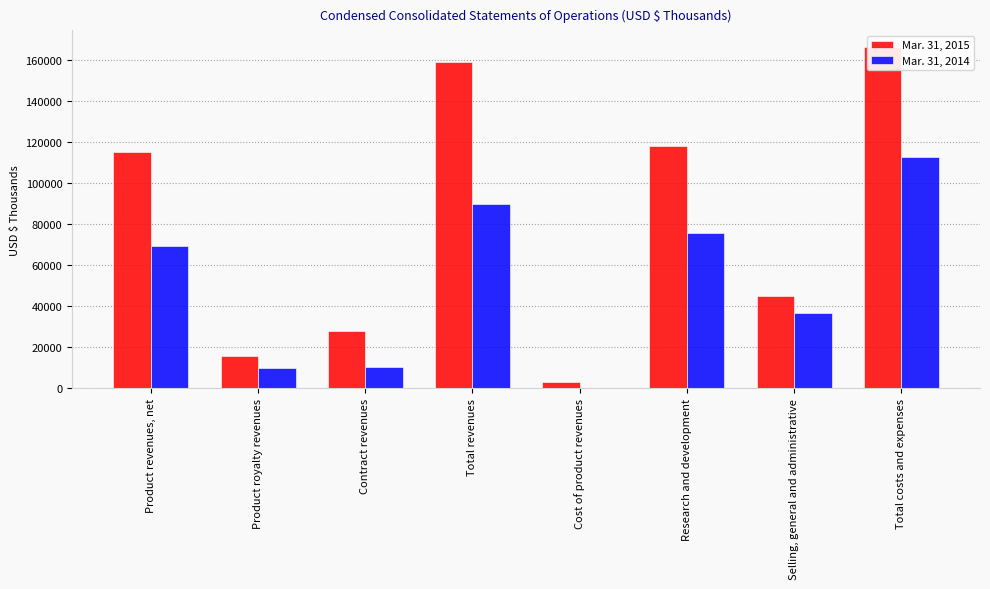

How many bars are there in total?

16